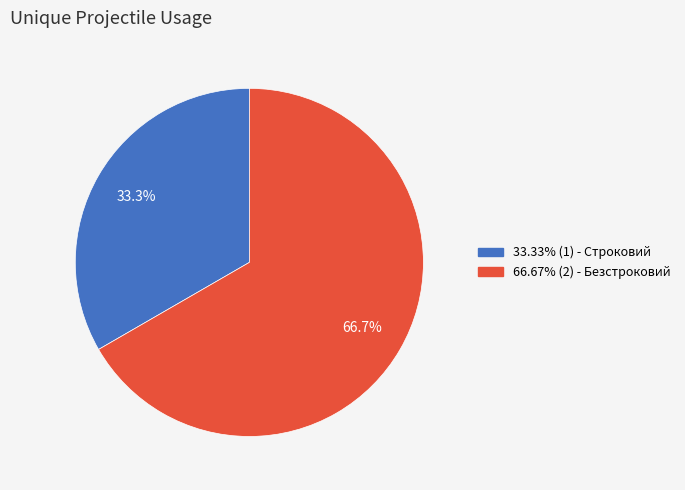

Is there a majority slice in this chart?

Yes